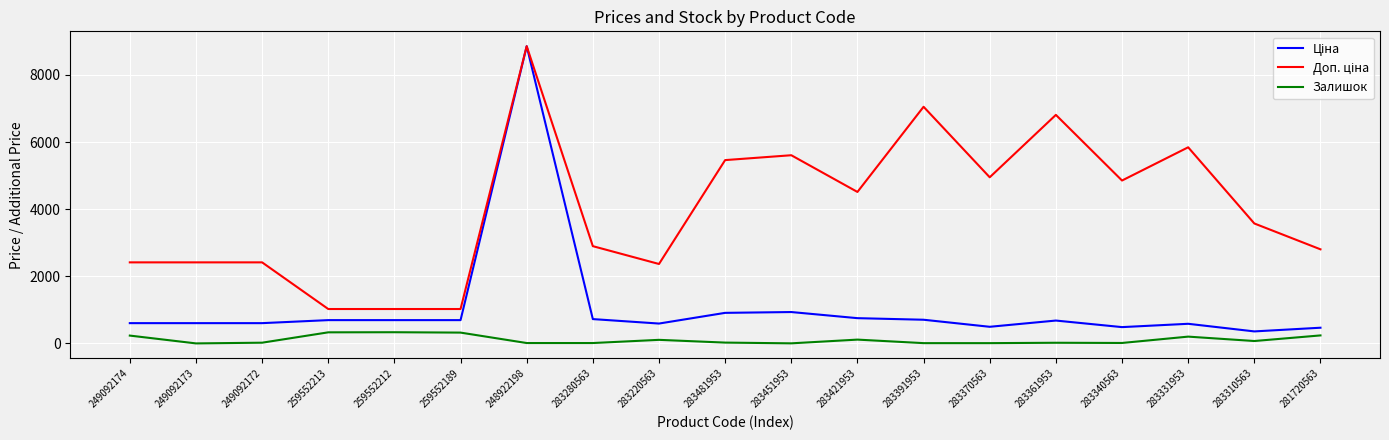

What is the greatest value displayed?

8856.7